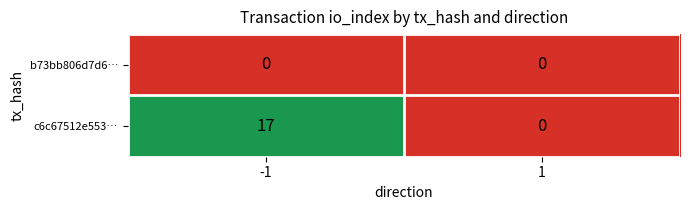

Which series changed the most between -1 and 1?

c6c67512e553…